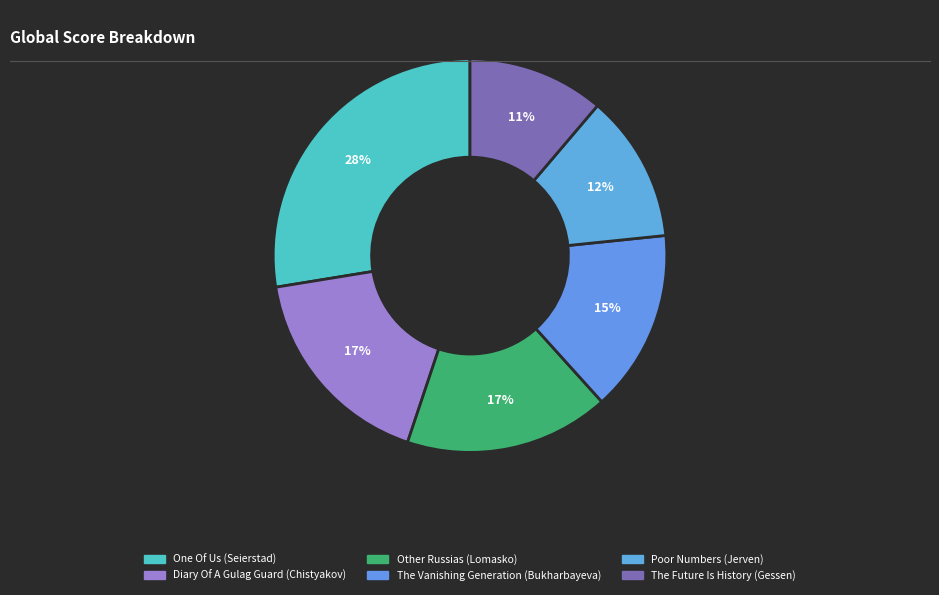

To the nearest percent, what is the combined percentage of Poor Numbers (Jerven) and Diary Of A Gulag Guard (Chistyakov)?

29%